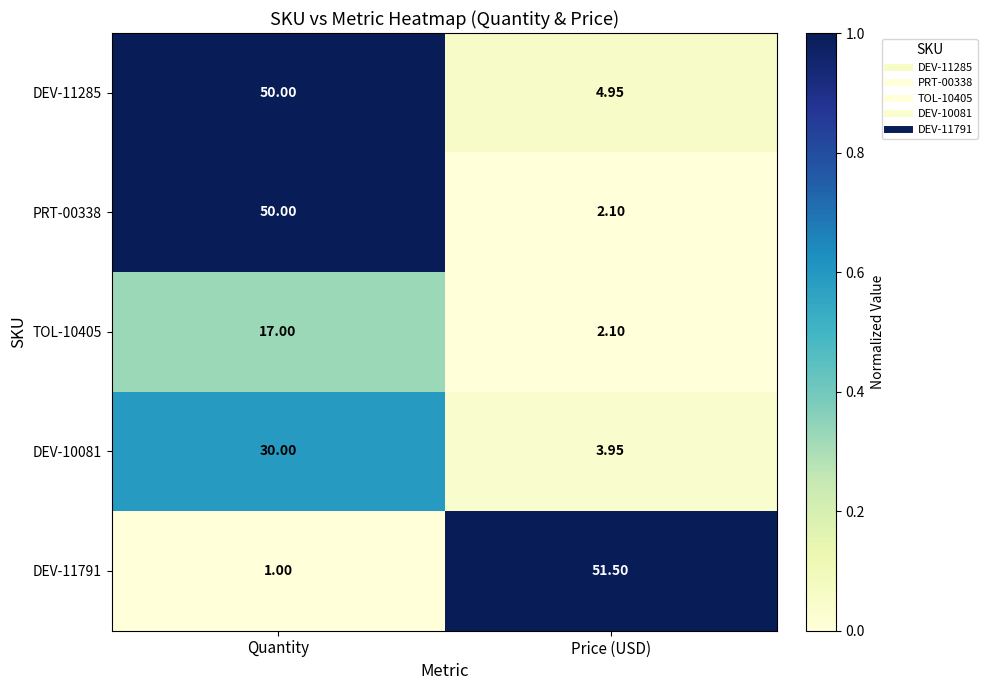

Is the value of DEV-11285 at Quantity greater than the value of PRT-00338 at Price (USD)?

Yes